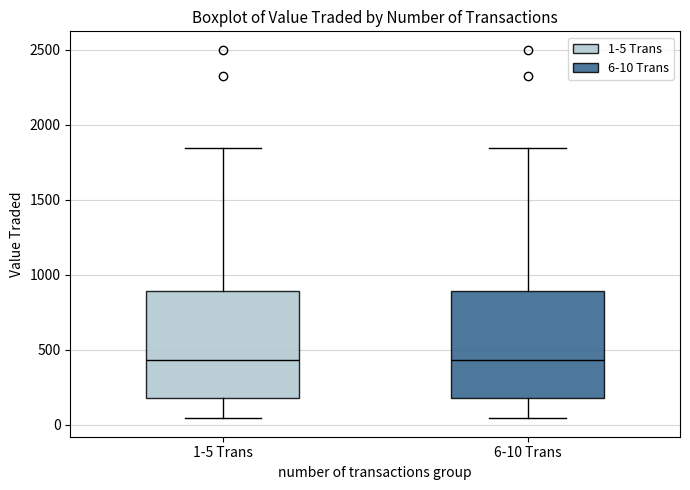

Where is the upper edge of the box for 6-10 Trans on the y-axis? The values are not printed on the chart, so give them approximately, as read against the axis.

900